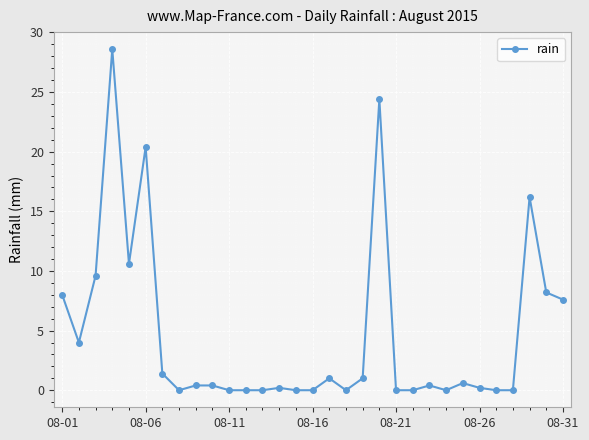

How many categories are shown in the chart?

31